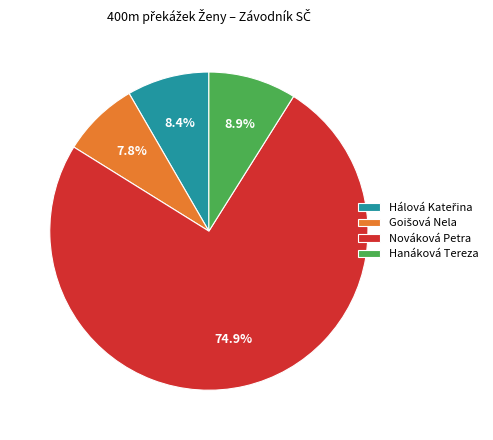

Which slice is the largest?

Nováková Petra